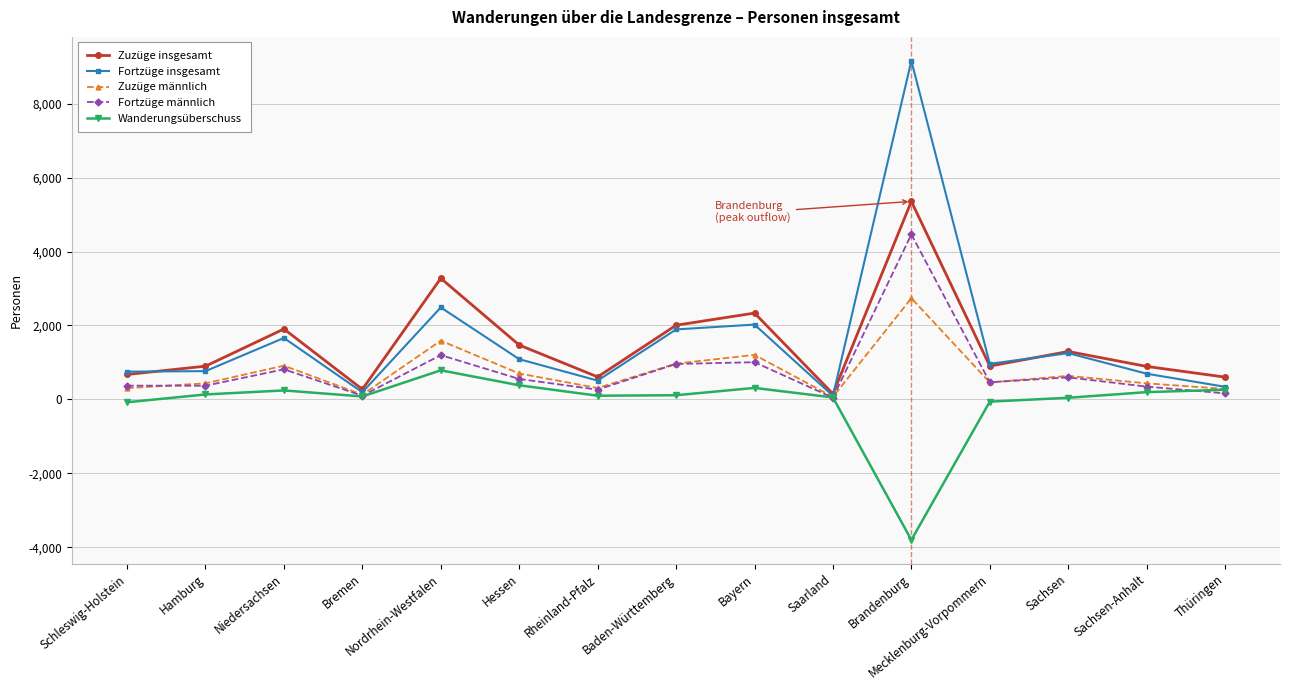

True or false: Fortzüge insgesamt has a value of 3152 at Baden-Württemberg.

False